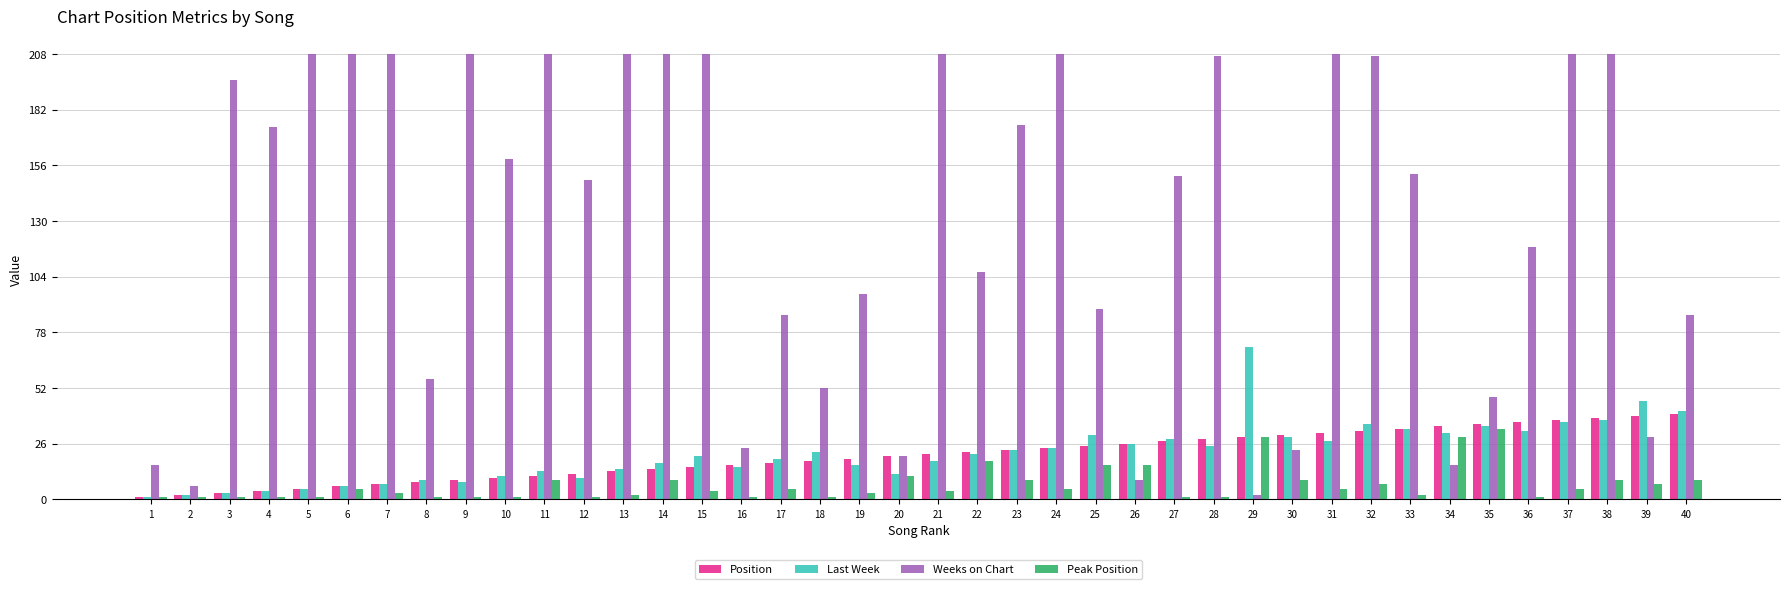

What is the greatest value displayed?

208